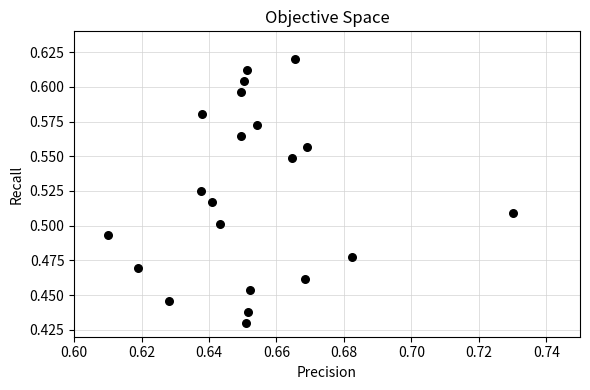

How many points are shown in the scatter plot?

21